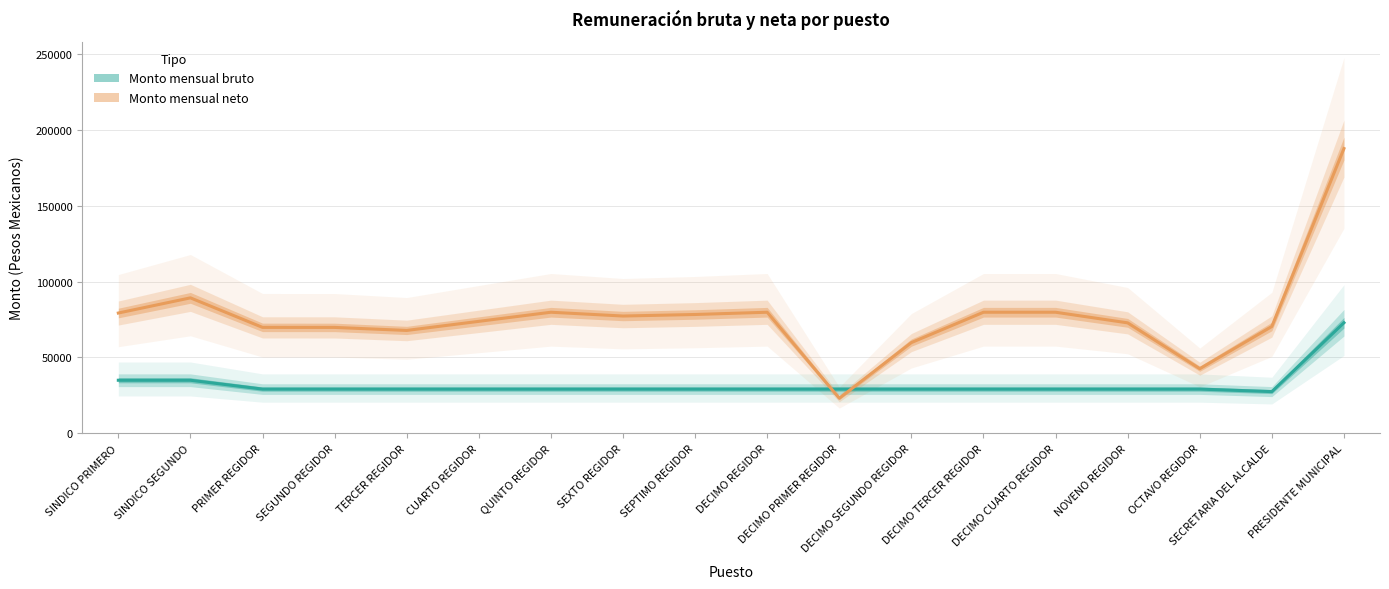

What is the label of the 4th point from the right?

NOVENO REGIDOR